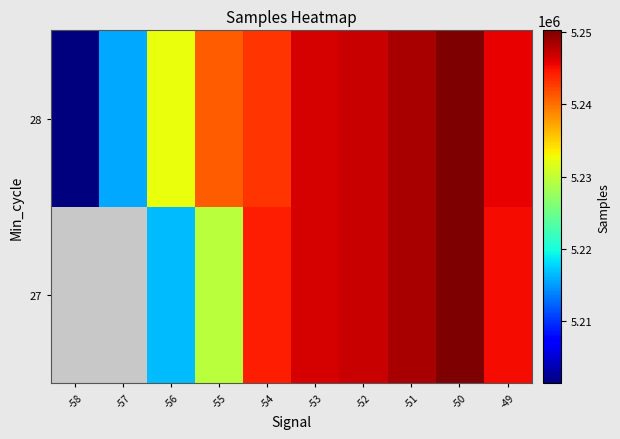

What is the difference between the highest and lowest values at -56?

15922.0